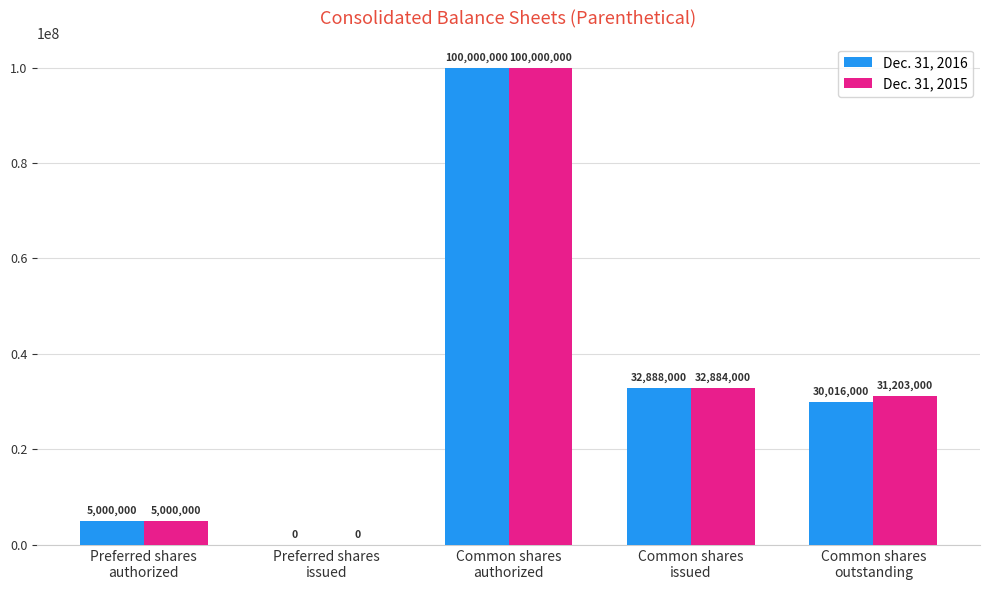

What is the greatest value displayed?

100000000